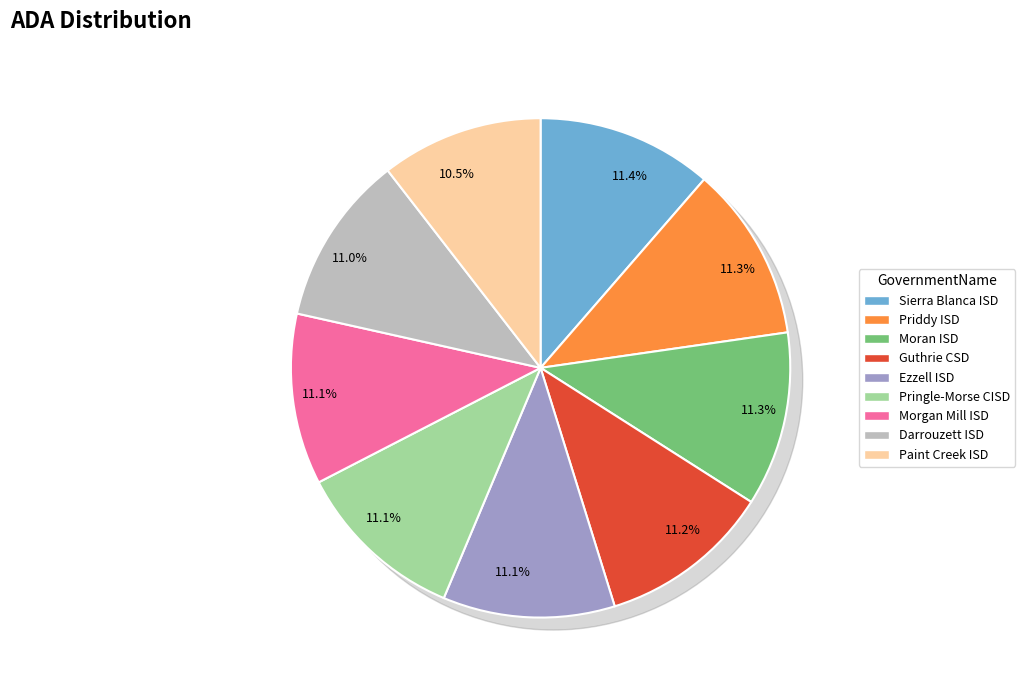

Which slice is the largest?

Sierra Blanca ISD